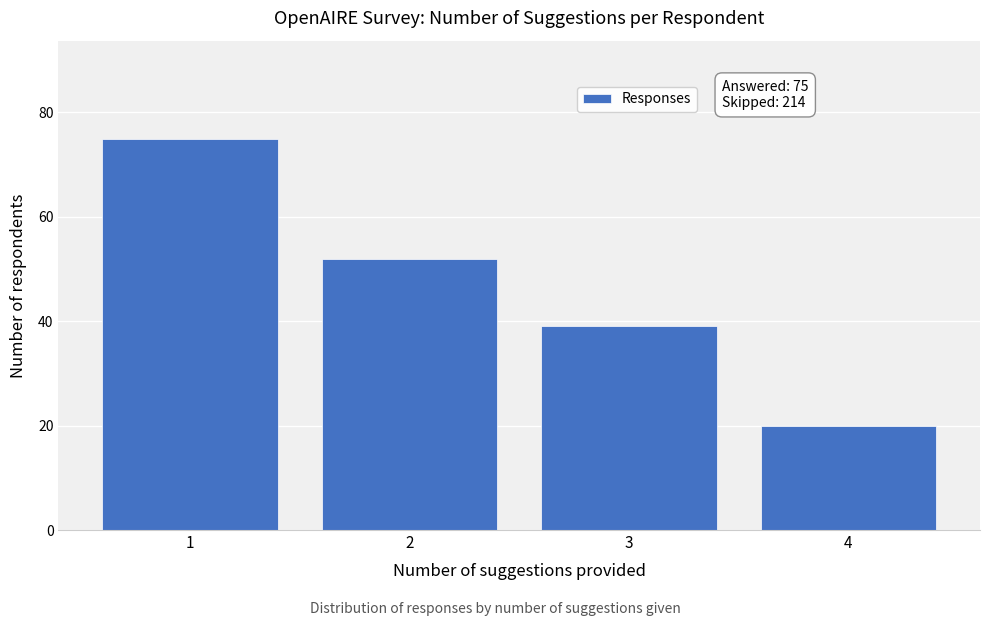

Reading left to right, extract all data points from this chart.

75	52	39	20